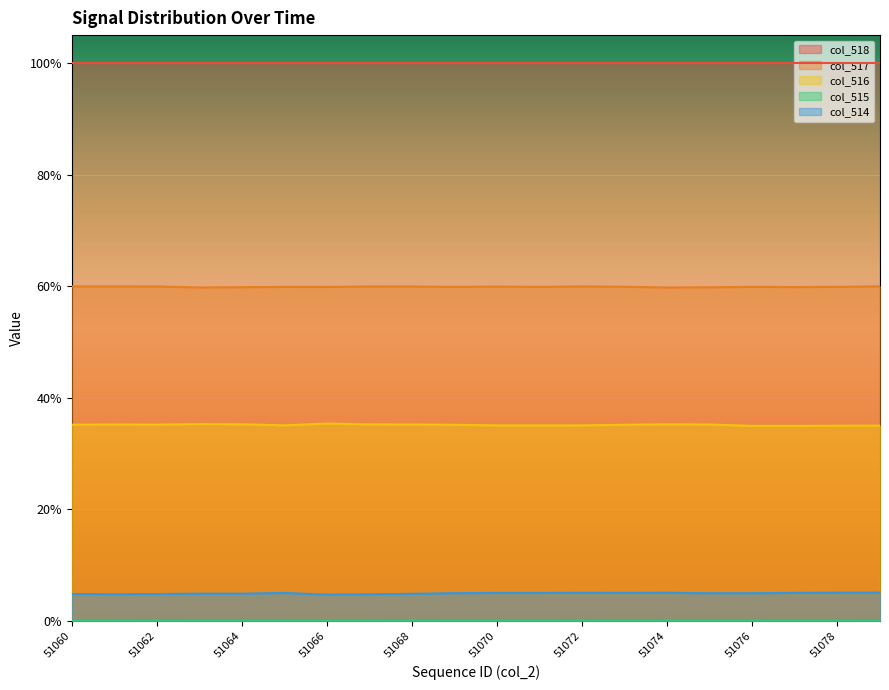

True or false: col_515 and col_517 intersect in this chart.

False